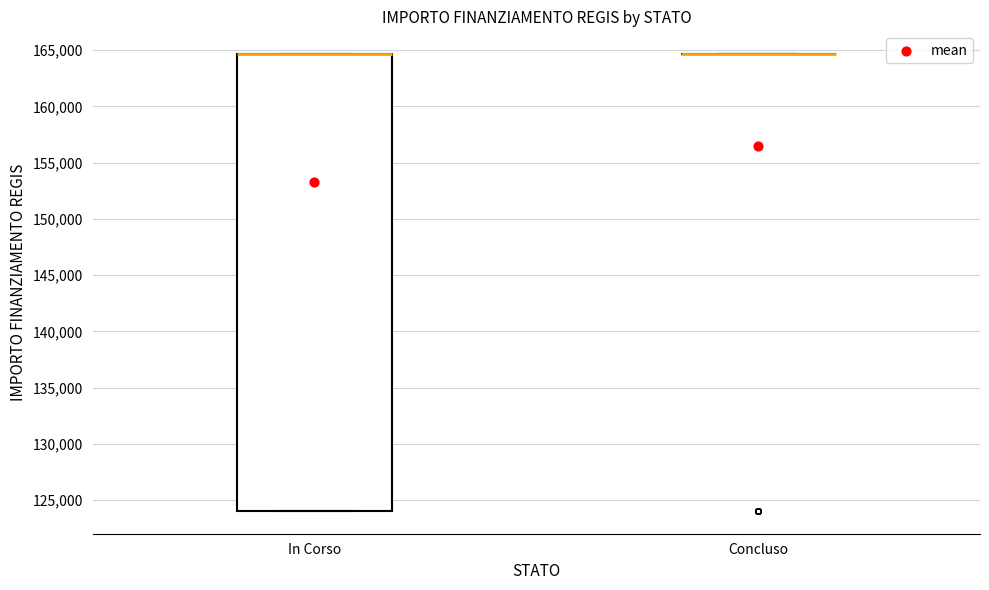

Which box is the tallest, from its lower edge to its upper edge?

In Corso